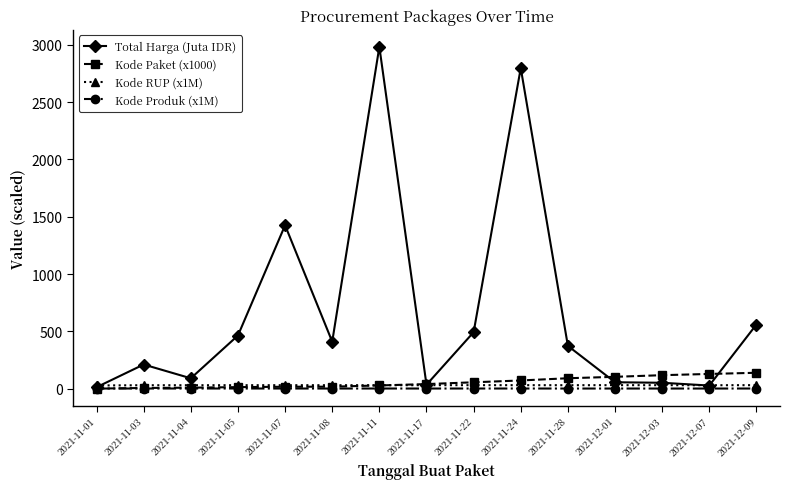

Between 2021-11-24 and 2021-12-03, which series saw the biggest shift?

Total Harga (Juta IDR)